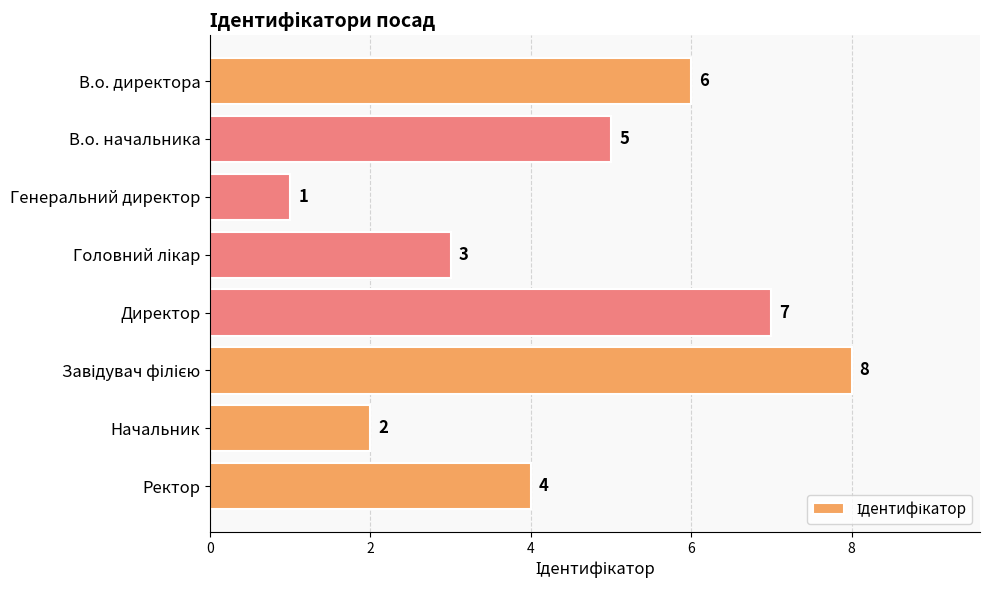

What is the minimum value shown in the chart?

1